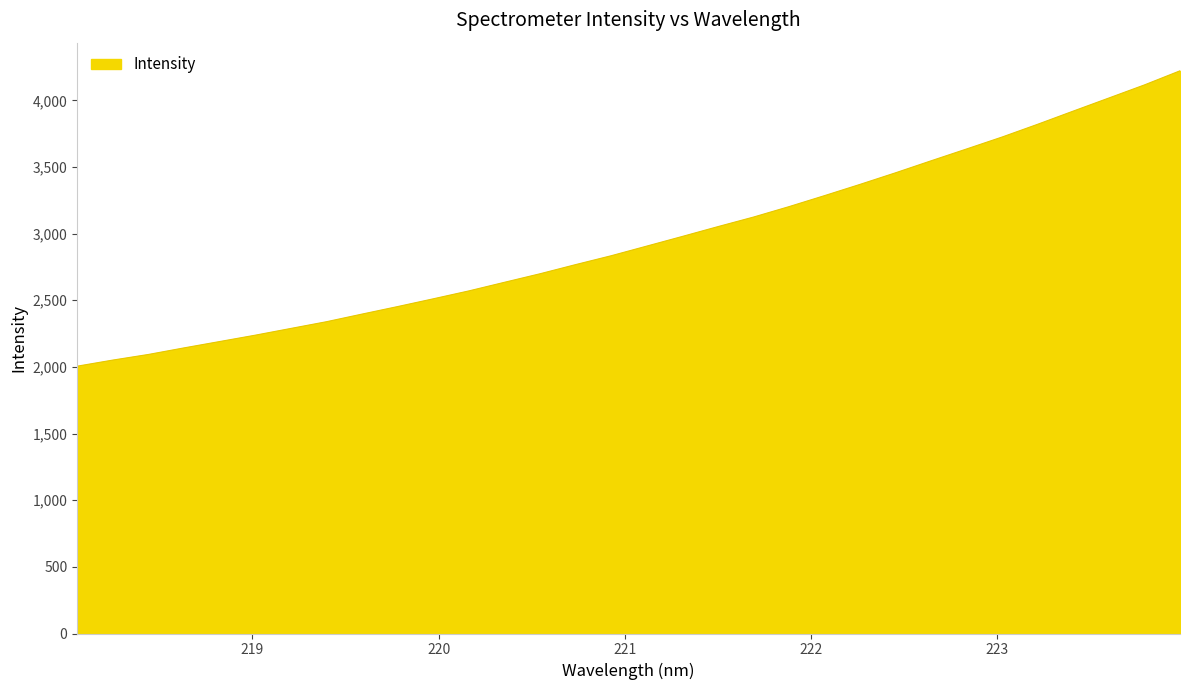

What is the difference between the maximum and minimum values?

2216.0